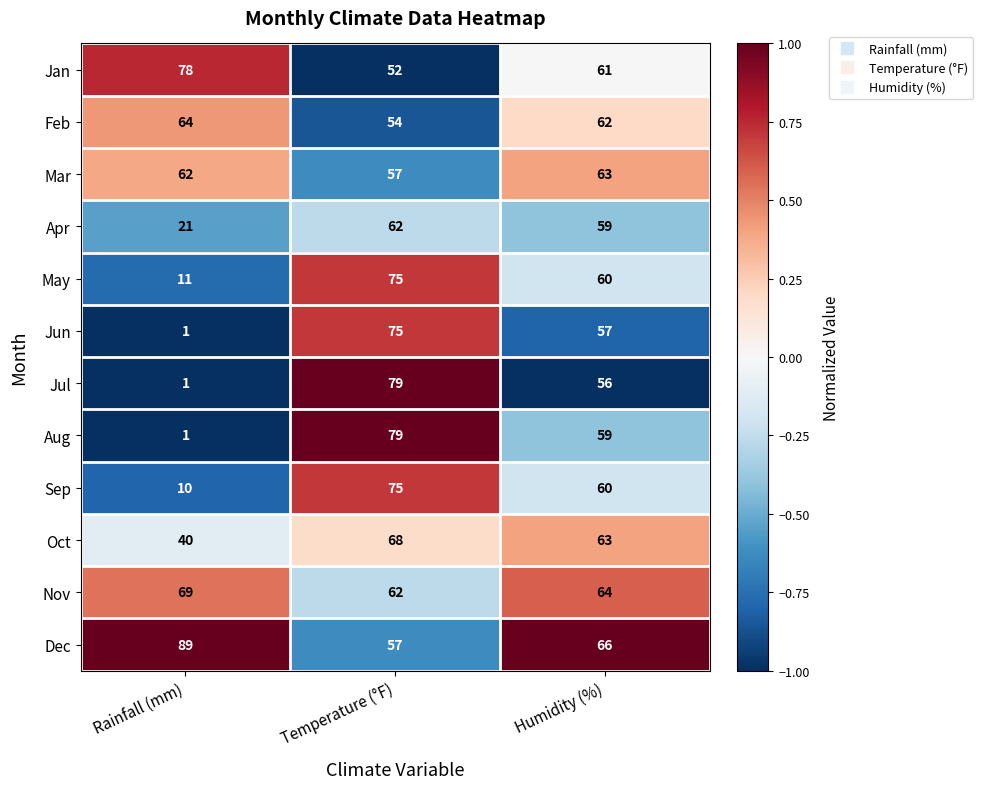

Which series has the largest total across all categories?

Dec